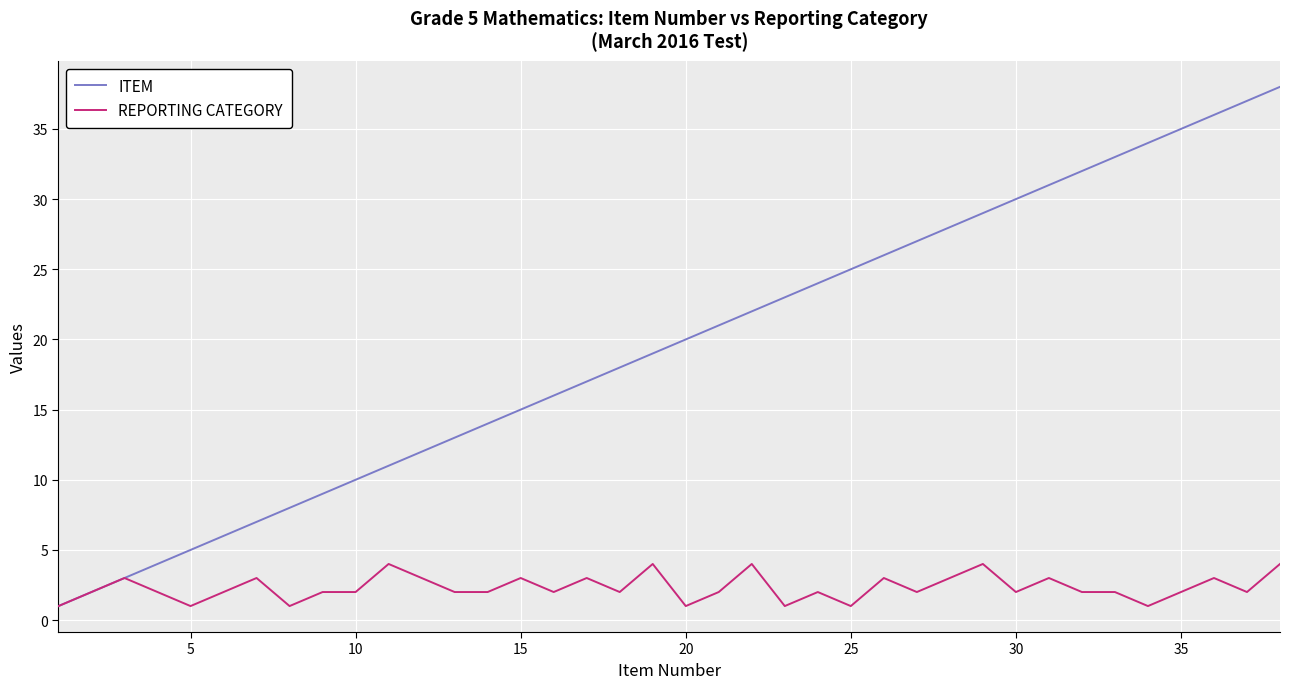

Which series has the largest total across all categories?

ITEM